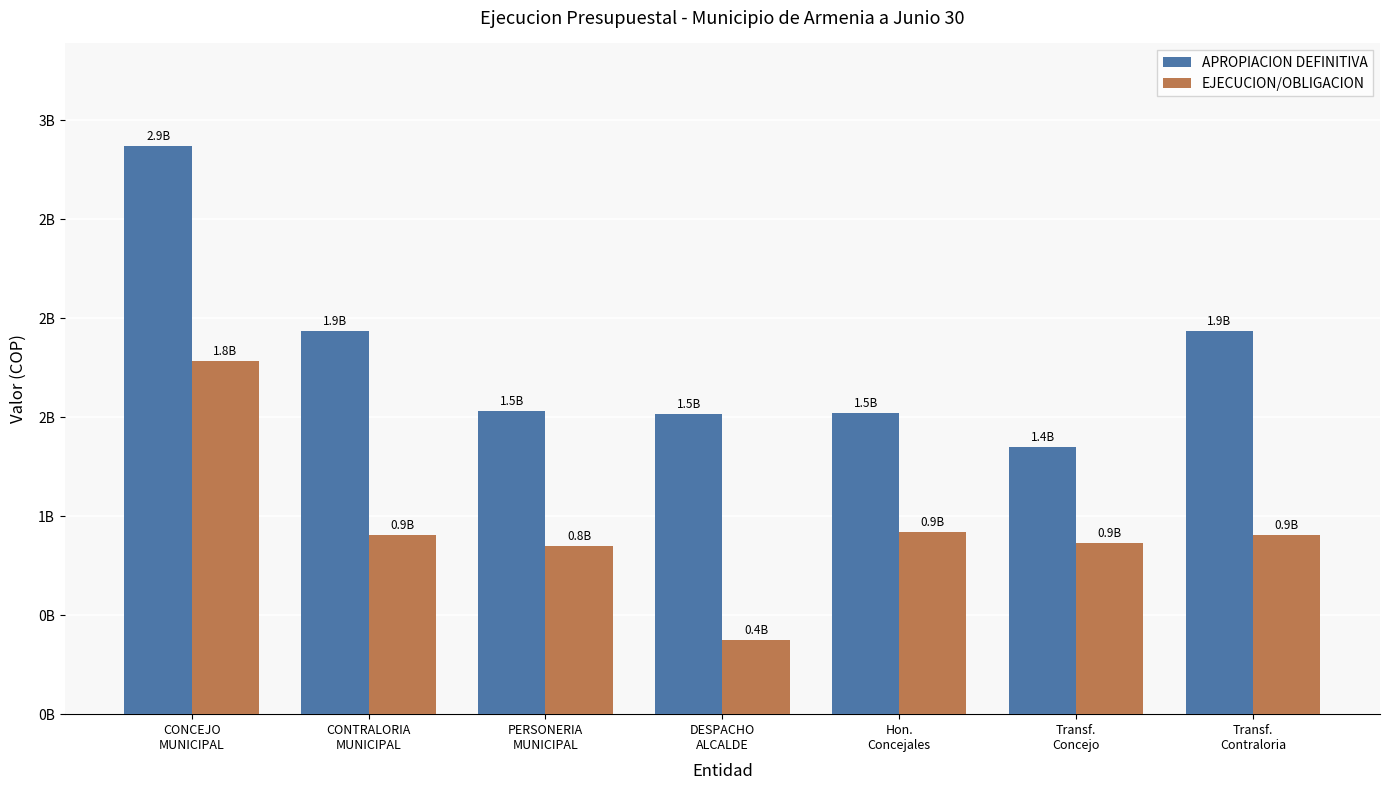

Which series has the widest spread of values?

APROPIACION DEFINITIVA